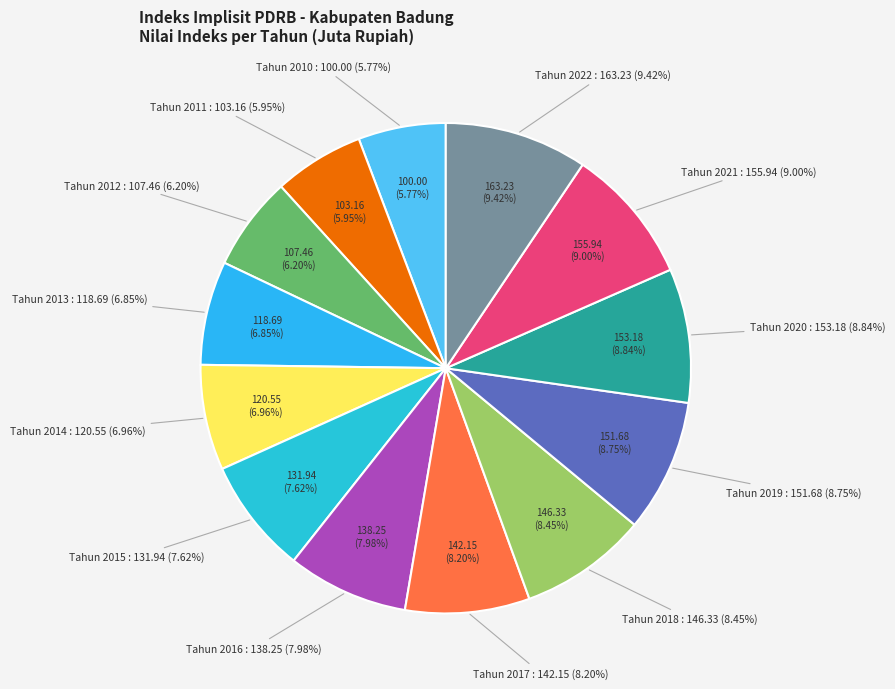

Which category has the smallest portion of the pie?

Tahun 2010